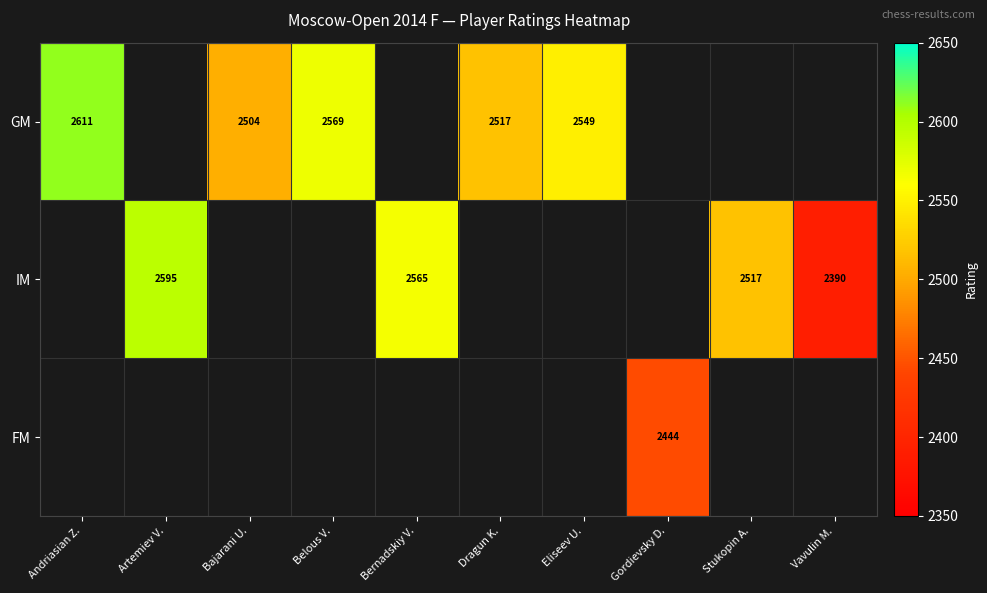

The FM series shows 2444 at Gordievsky D.. True or false?

True